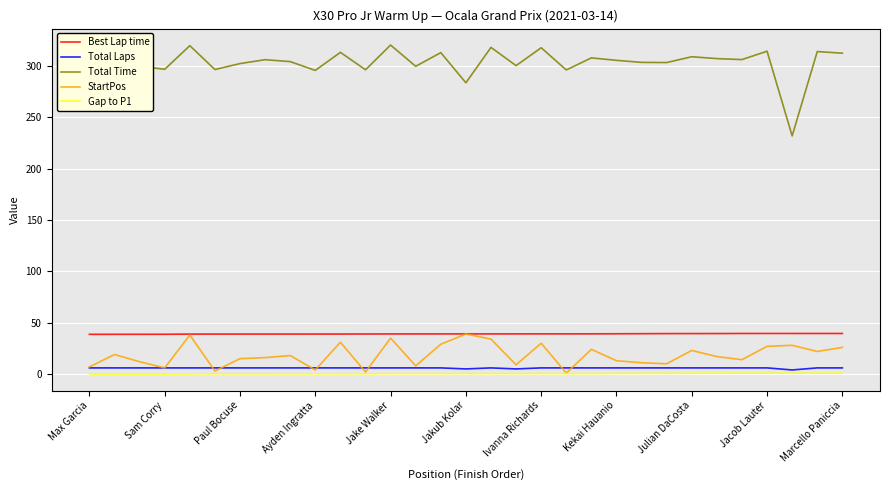

True or false: Best Lap time and Gap to P1 intersect in this chart.

False